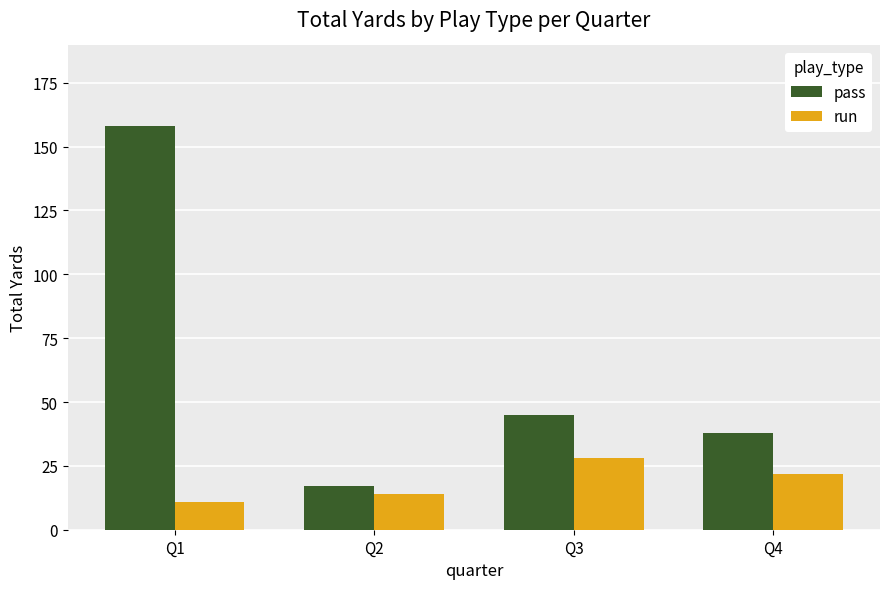

The run series shows 11 at Q1. True or false?

True